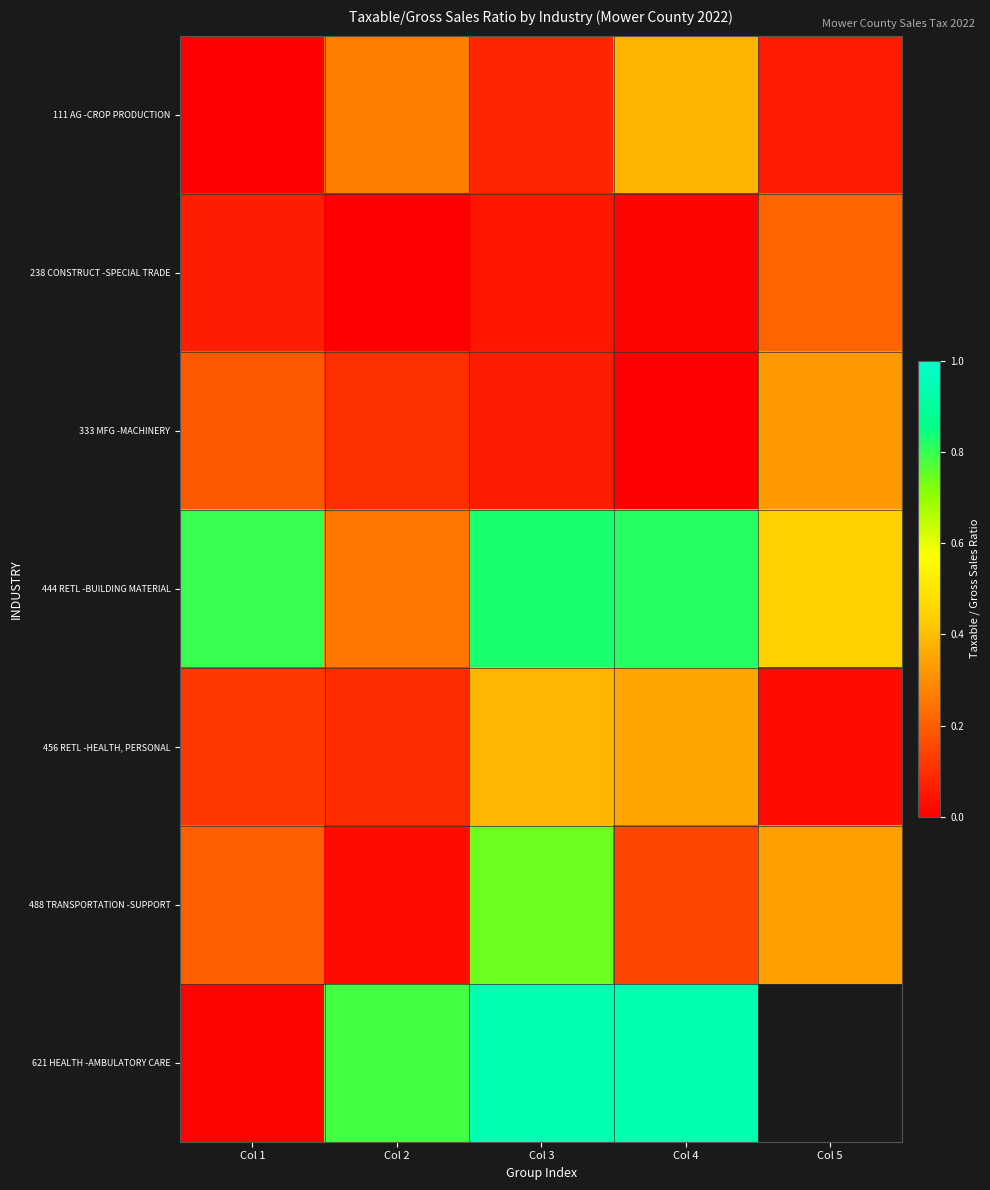

What is the average value of the 111 AG -CROP PRODUCTION series?

0.2